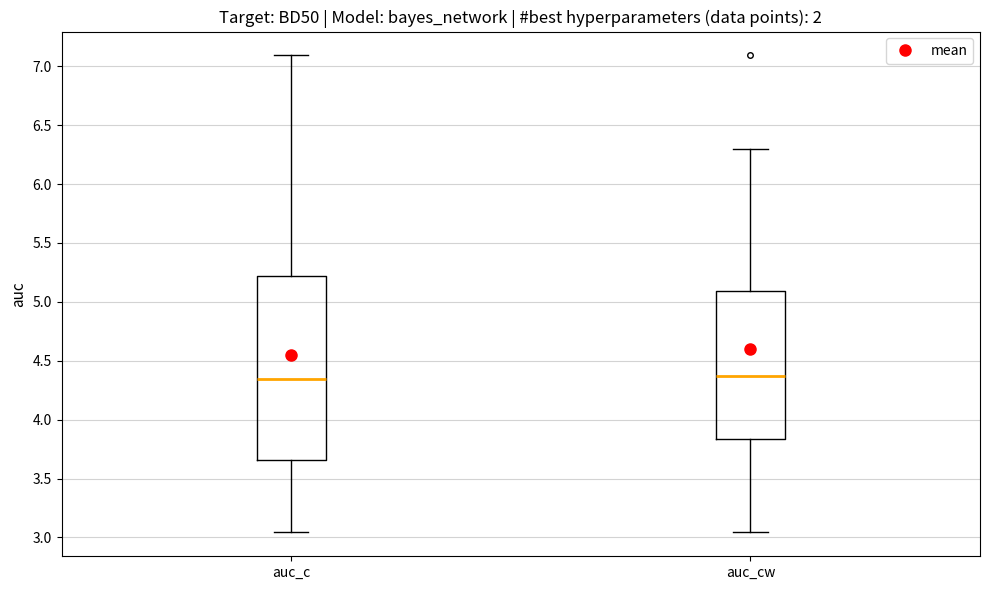

Comparing the boxes themselves (not the whiskers), which one is the tallest?

auc_c